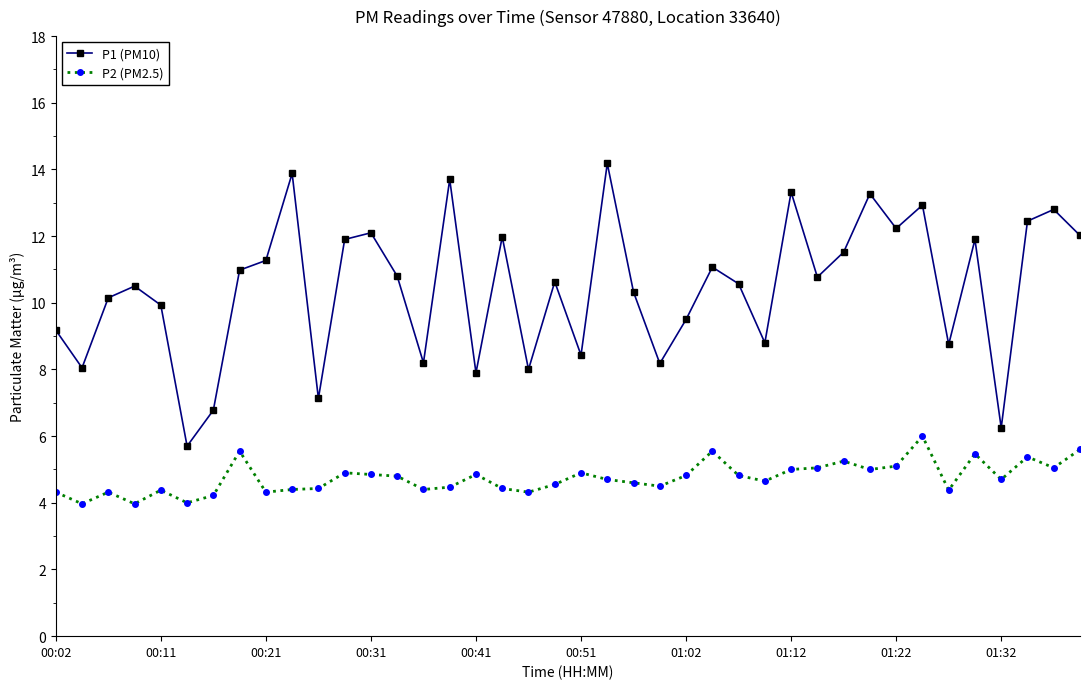

What is the greatest value displayed?

14.2